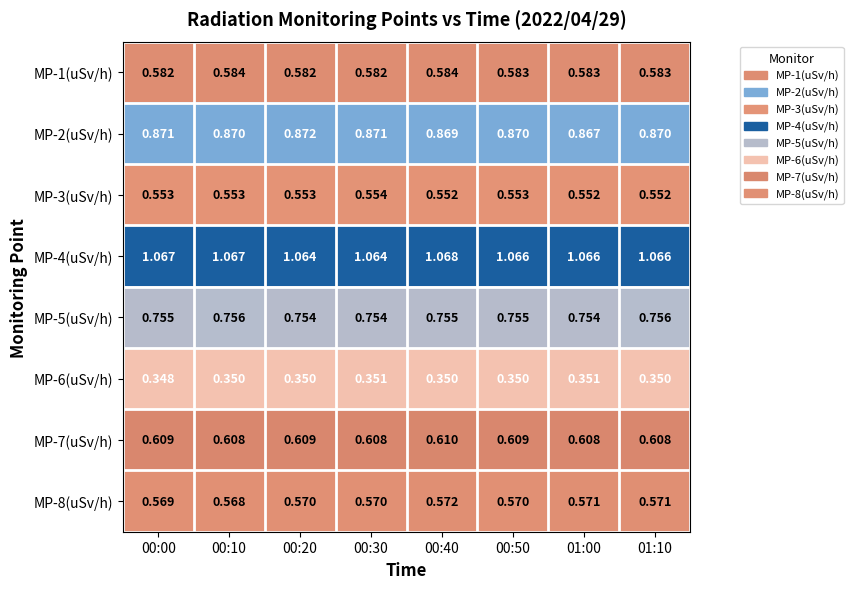

Is the value of MP-1(uSv/h) at 00:00 greater than the value of MP-6(uSv/h) at 01:10?

Yes